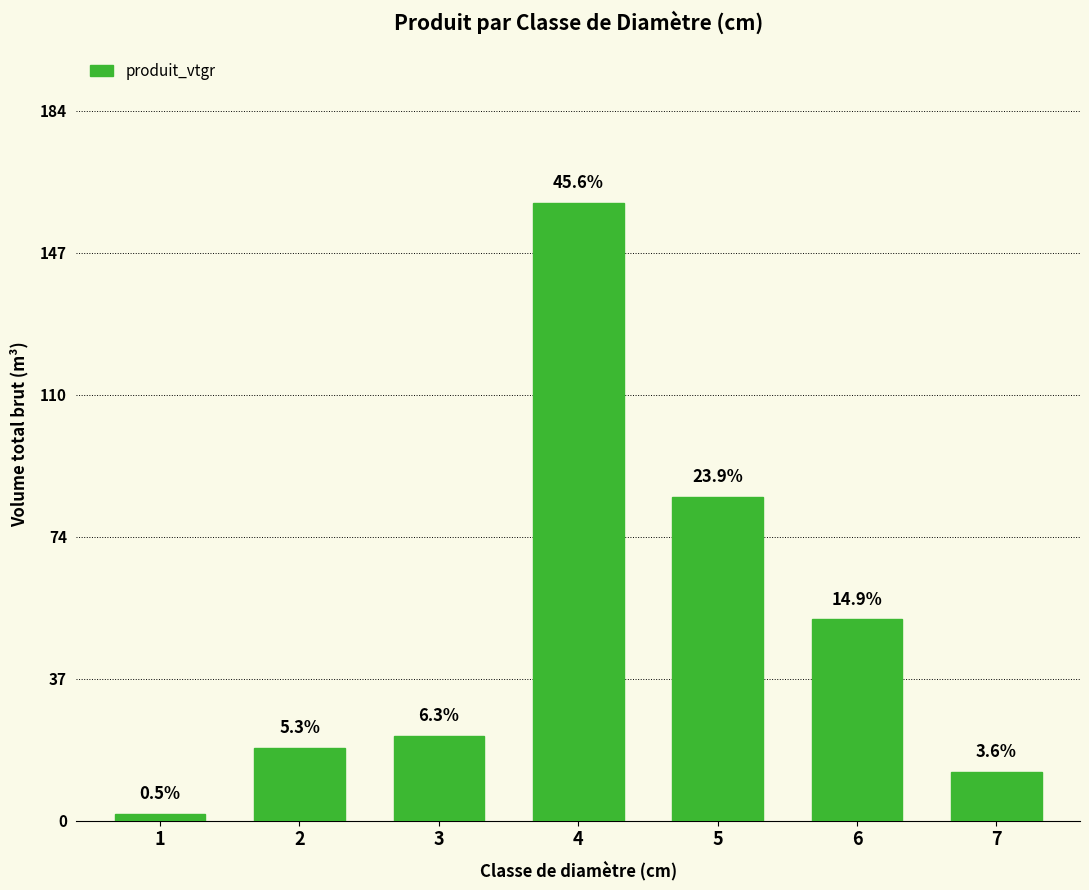

Rank the categories by value from highest to lowest.

4, 5, 6, 3, 2, 7, 1